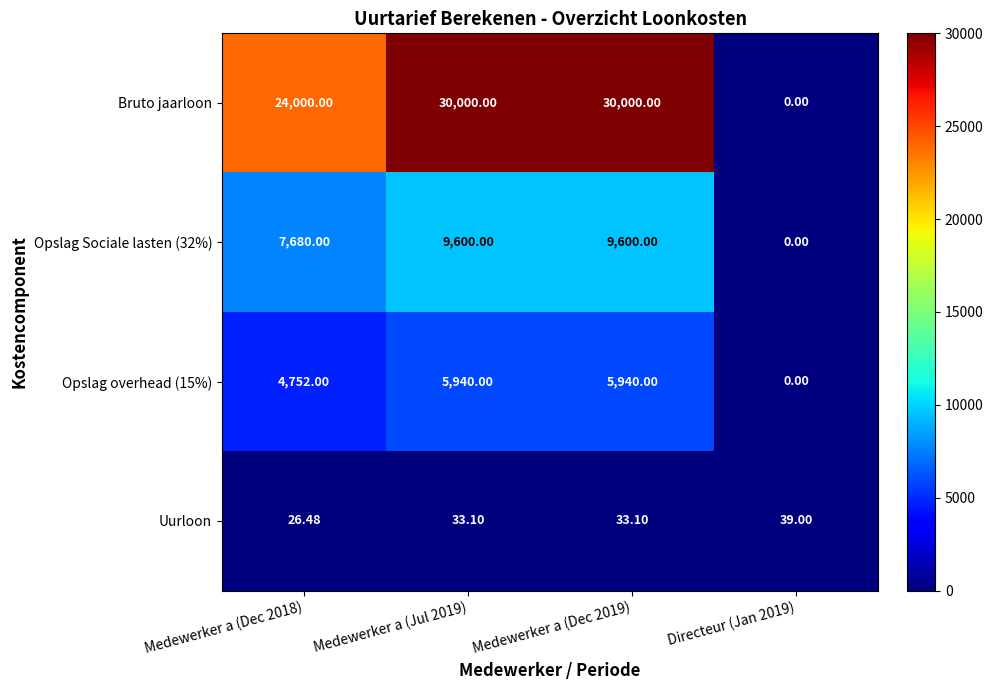

Between Medewerker a (Dec 2018) and Medewerker a (Dec 2019), which series saw the biggest shift?

Bruto jaarloon